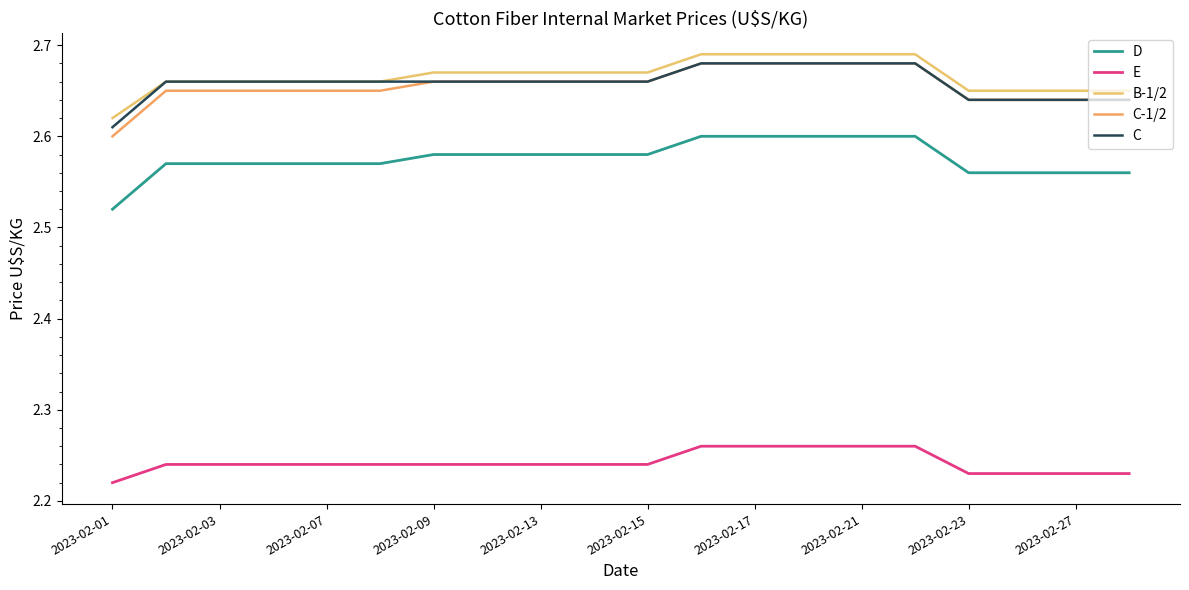

How many lines are shown in the chart?

5